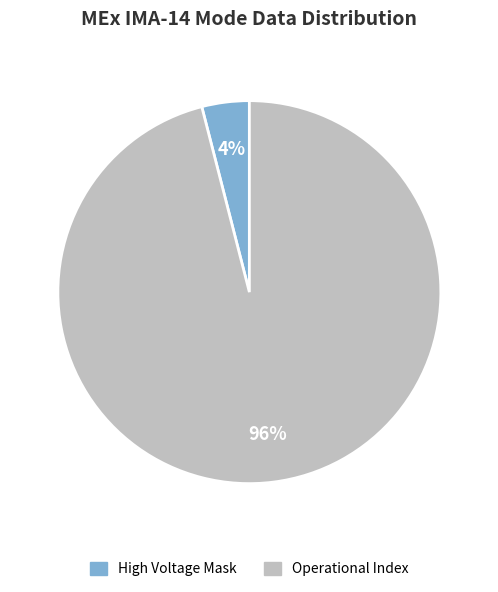

Is there any slice that represents more than half of the pie?

Yes